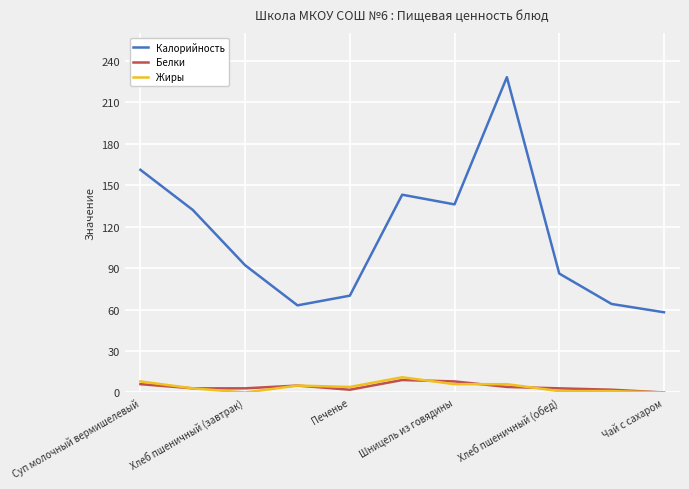

Which series has the largest total across all categories?

Калорийность